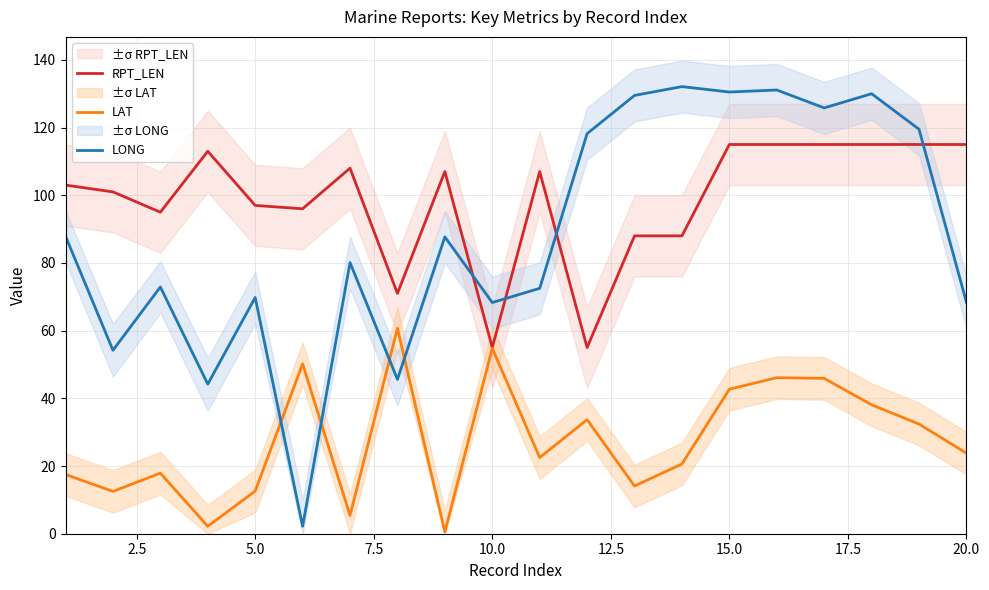

True or false: RPT_LEN has a value of 191.8 at 15.0.

False